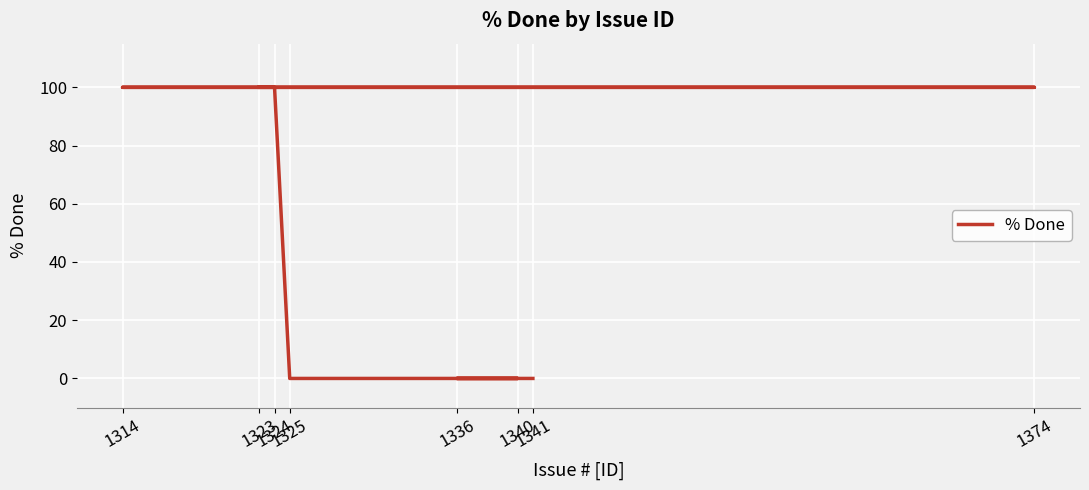

List the labels in order of value, largest first.

1323, 1374, 1314, 1324, 1325, 1340, 1336, 1341